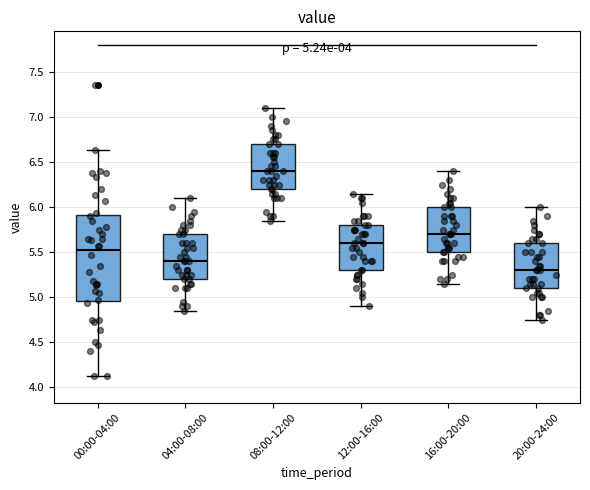

Comparing the boxes themselves (not the whiskers), which one is the tallest?

00:00-04:00